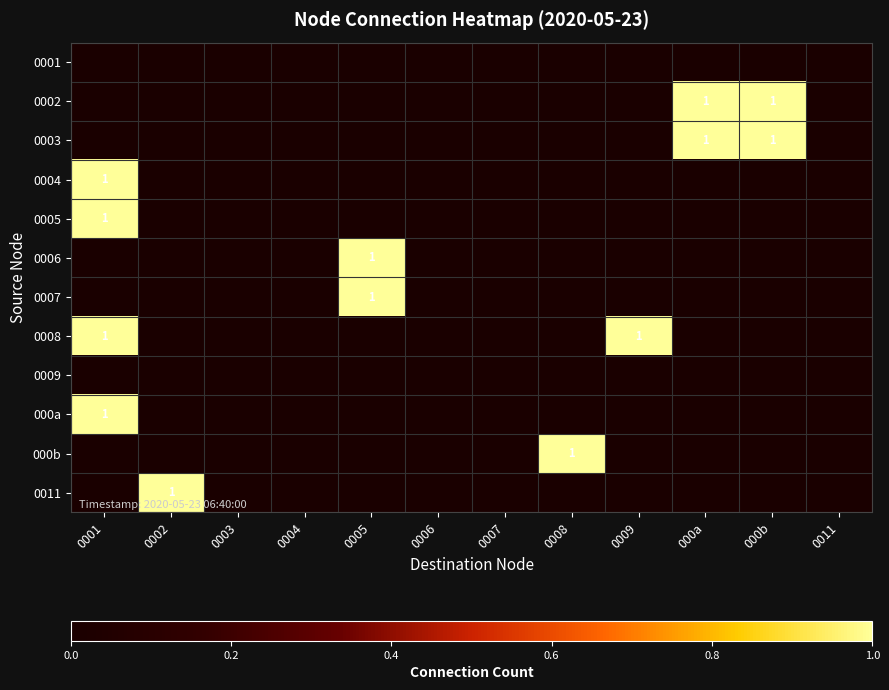

Is it true that 0003 equals 1 at 000b?

True